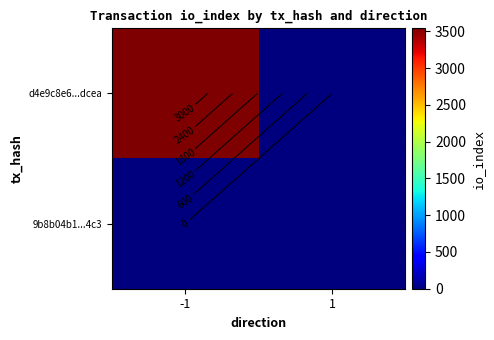

Which series has the widest spread of values?

d4e9c8e6...dcea